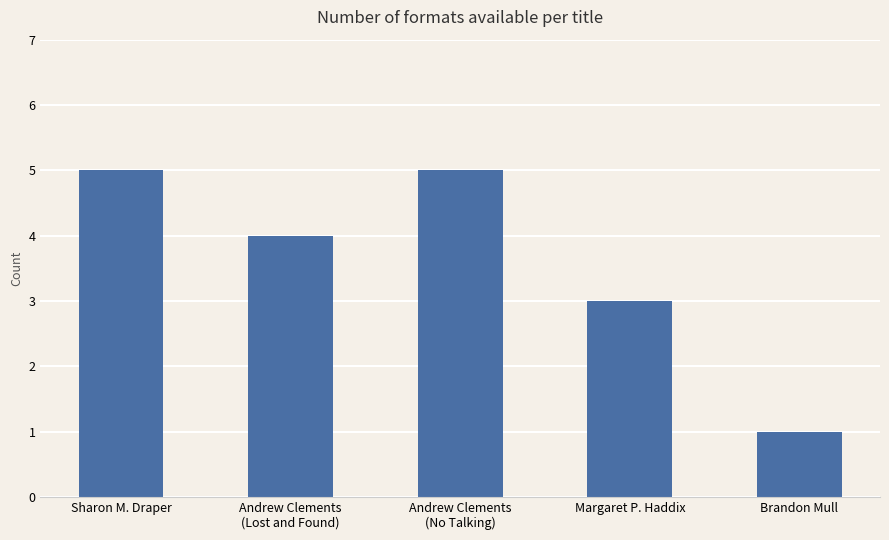

Which category has the lowest value across all series?

Brandon Mull